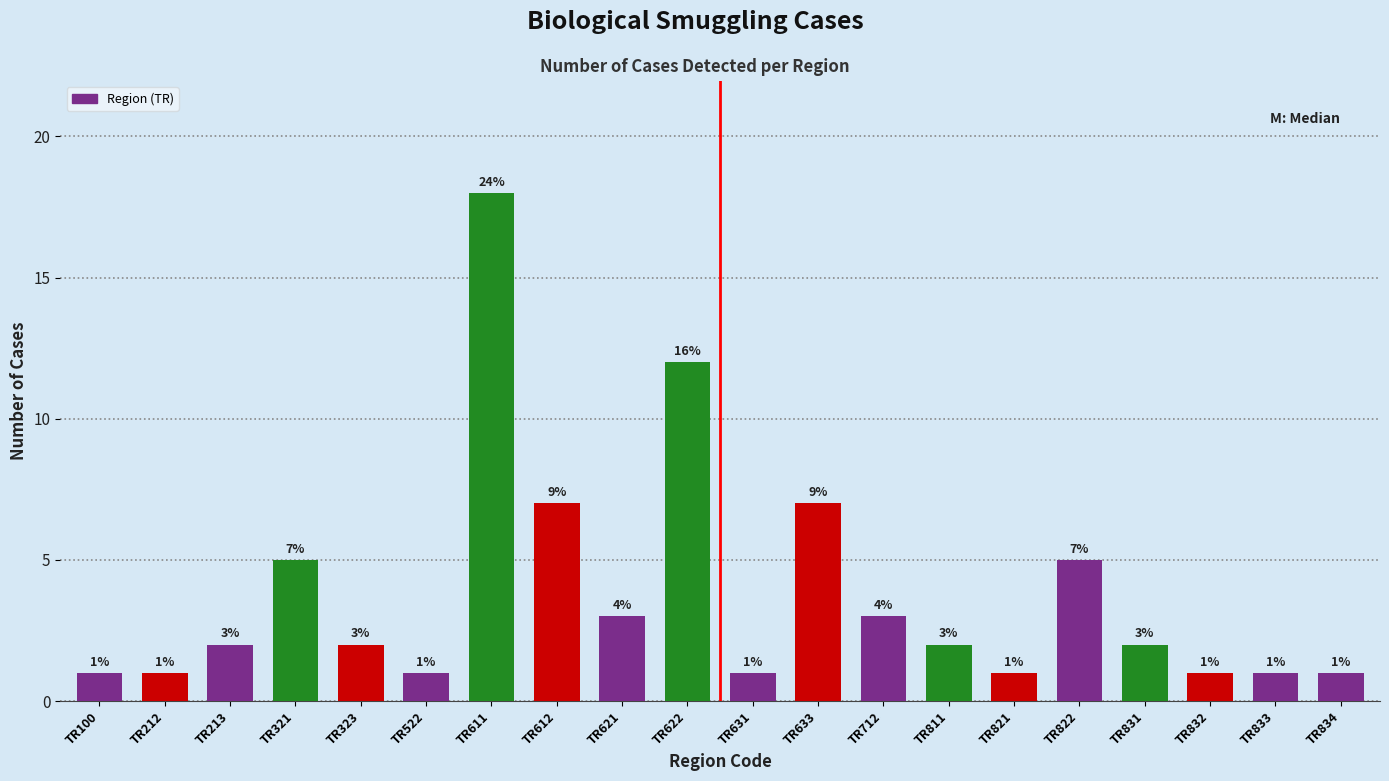

Reading left to right, transcribe all the data shown in this chart.

TR100=1	TR212=1	TR213=2	TR321=5	TR323=2	TR522=1	TR611=18	TR612=7	TR621=3	TR622=12	TR631=1	TR633=7	TR712=3	TR811=2	TR821=1	TR822=5	TR831=2	TR832=1	TR833=1	TR834=1